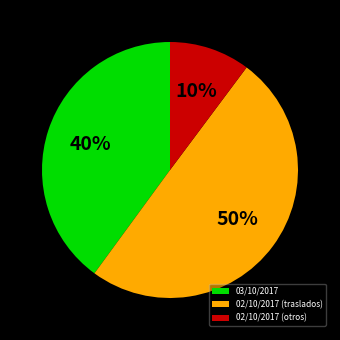

How many slices are in this pie chart?

3